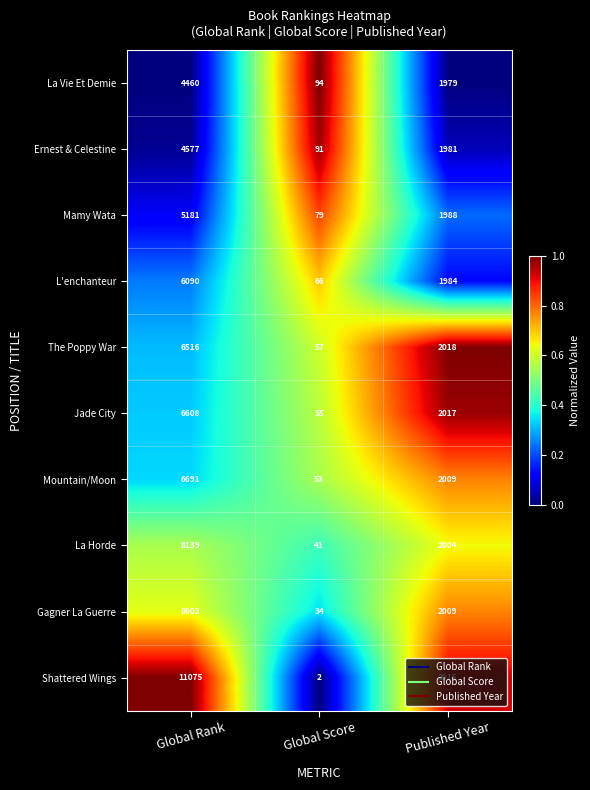

Which series changed the most between Global Rank and Published Year?

Shattered Wings